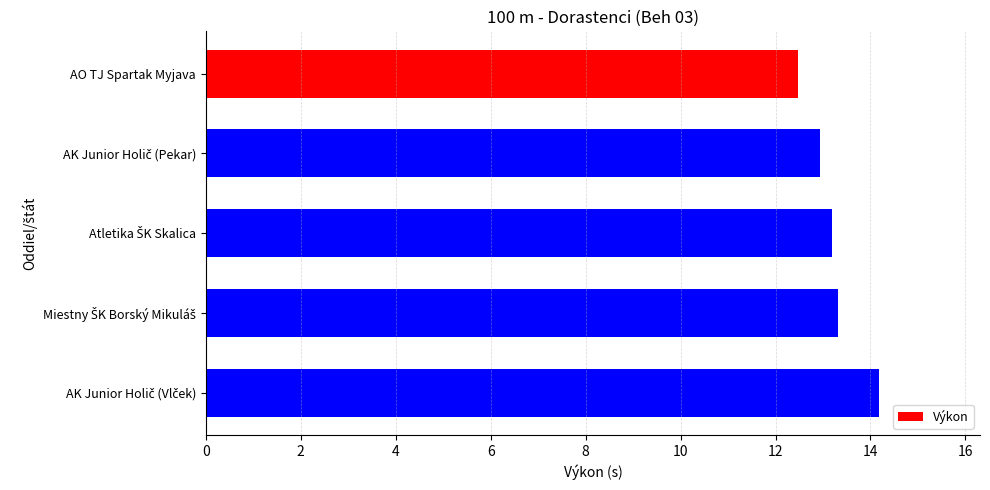

How many distinct data groups are displayed?

1